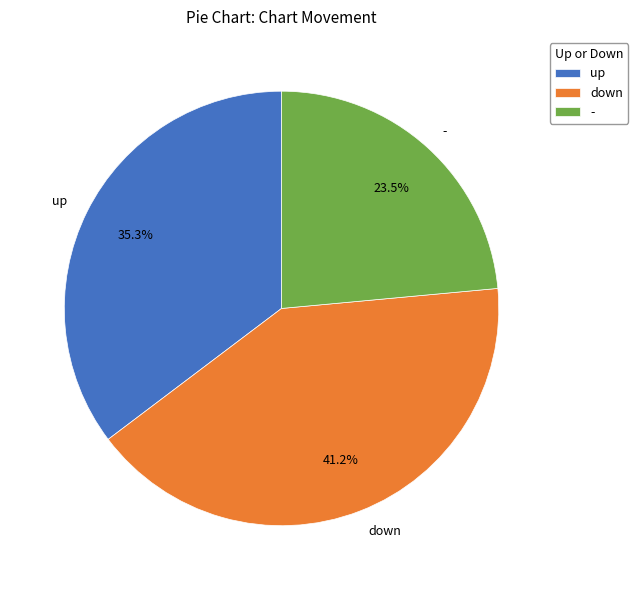

What is the smallest slice in the pie chart?

-